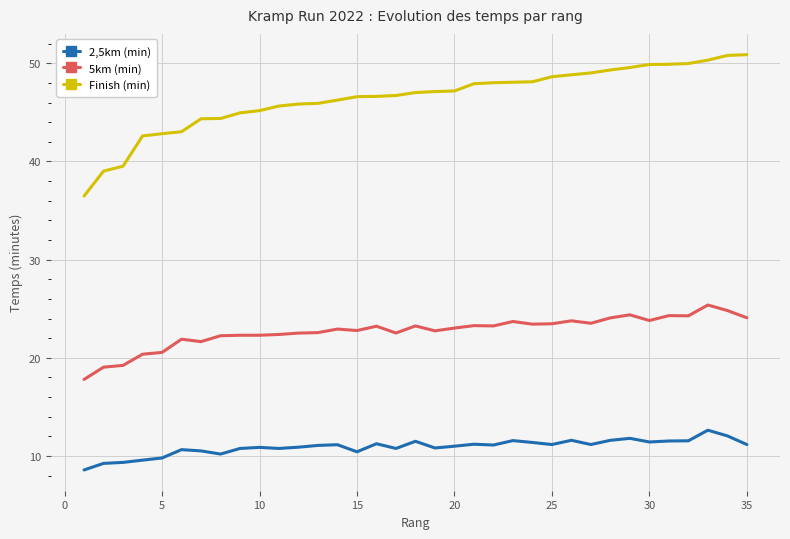

What is the lowest value of the Finish (min) series?

36.5